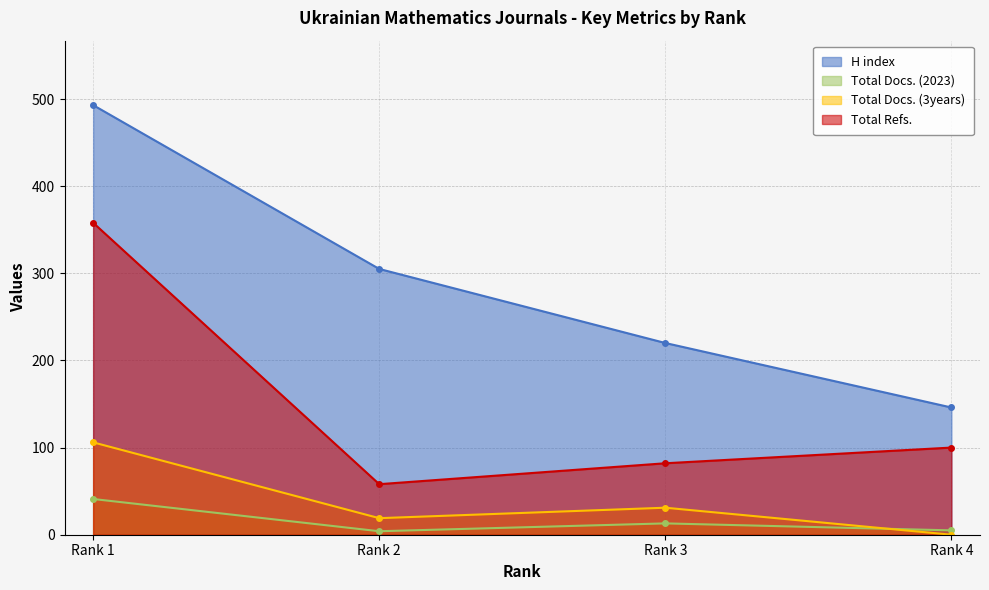

True or false: Total Docs. (2023) has a value of 1 at Rank 4.

False